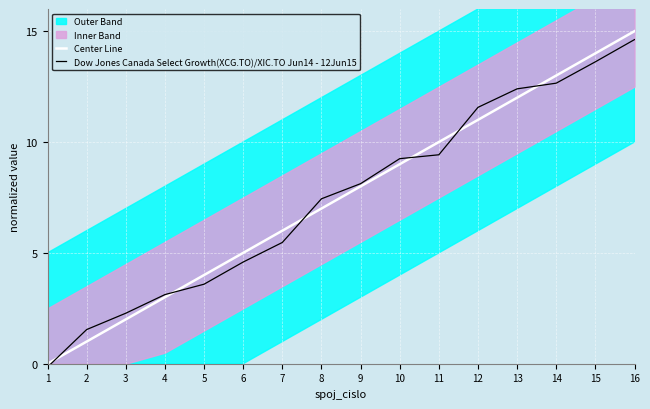

Rank the series by their average value, from highest to lowest.

Center Line, Dow Jones Canada Select Growth(XCG.TO)/XIC.TO Jun14 - 12Jun15